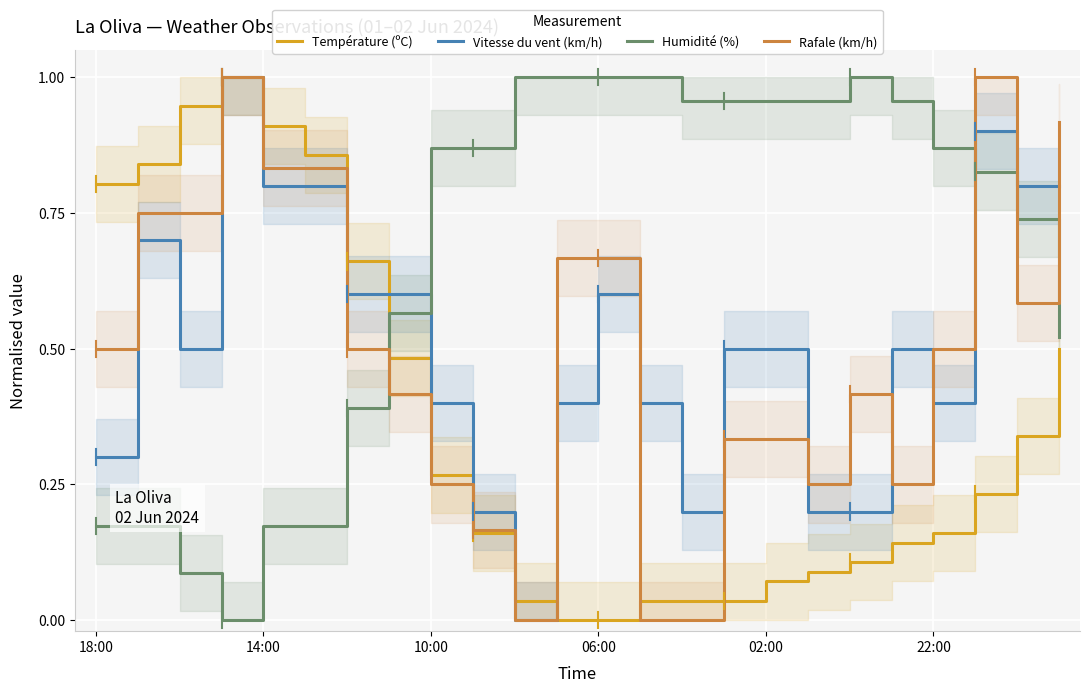

List the series in order of their peak value, lowest first.

Température (ºC), Vitesse du vent (km/h), Humidité (%), Rafale (km/h)